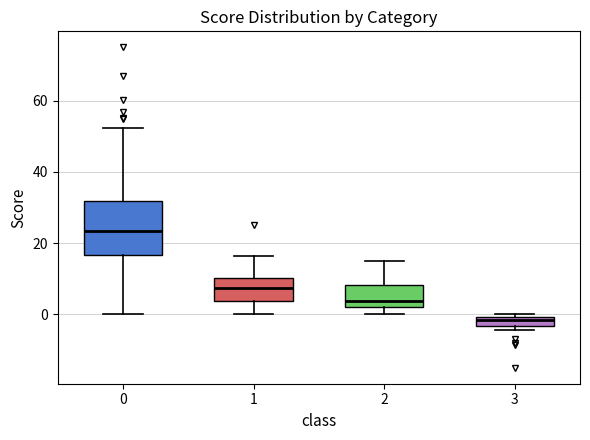

Where does the lower whisker of the box at x = 0 end on the y-axis? The values are not printed on the chart, so give them approximately, as read against the axis.

0